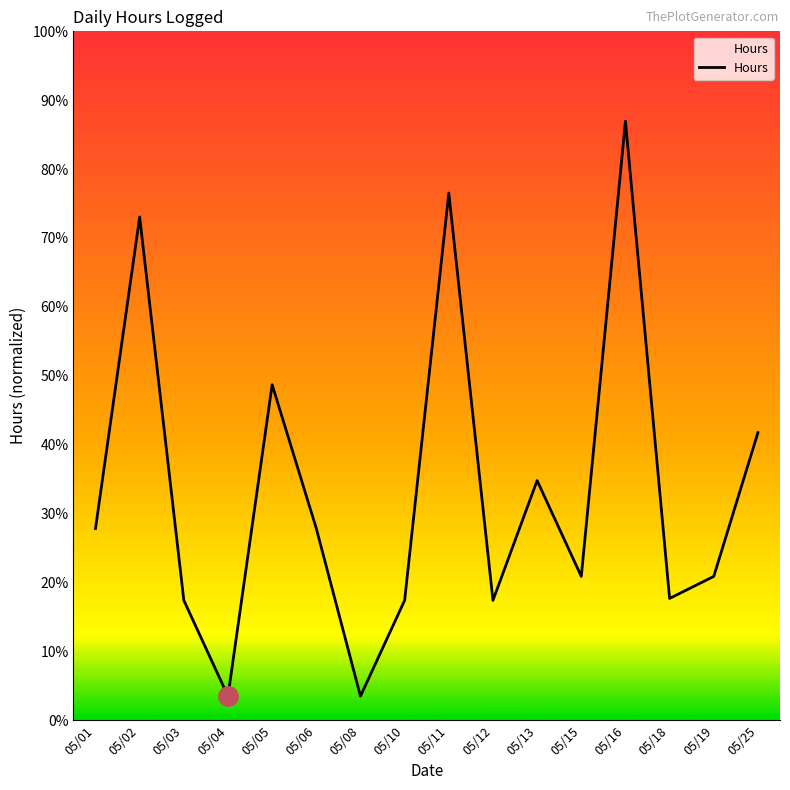

Is this an area chart (filled region under the line)?

Yes